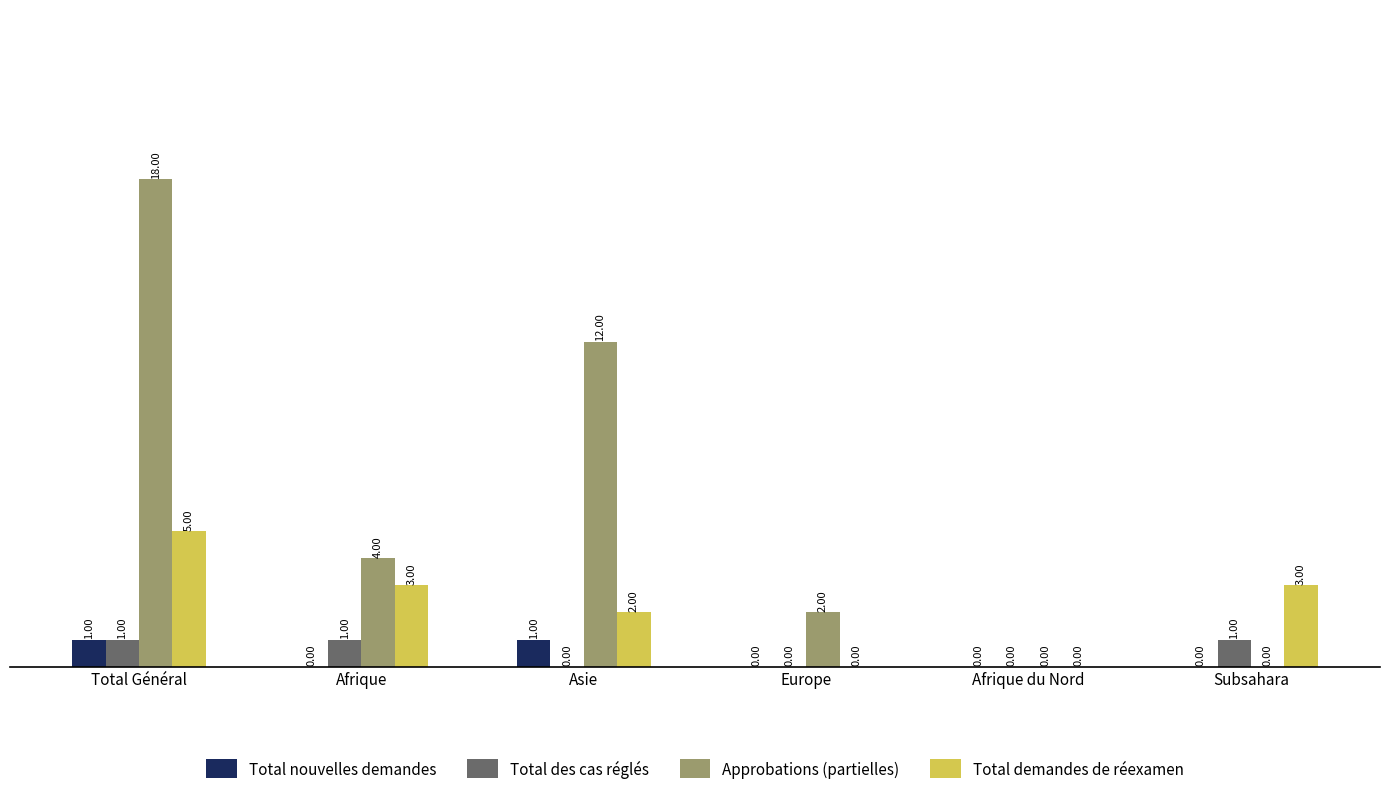

Which series changed the most between Total Général and Afrique?

Approbations (partielles)